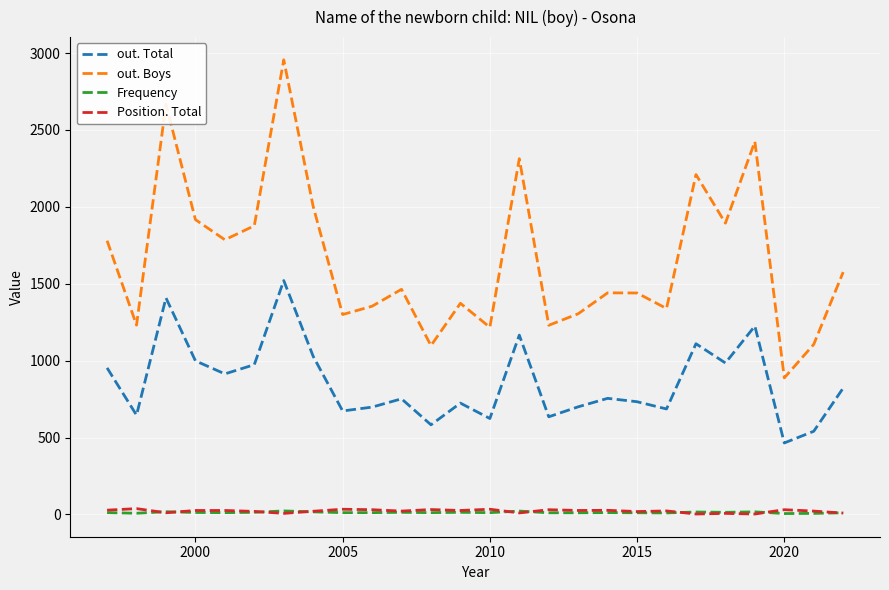

At how many categories does at least one series exceed 324?

26